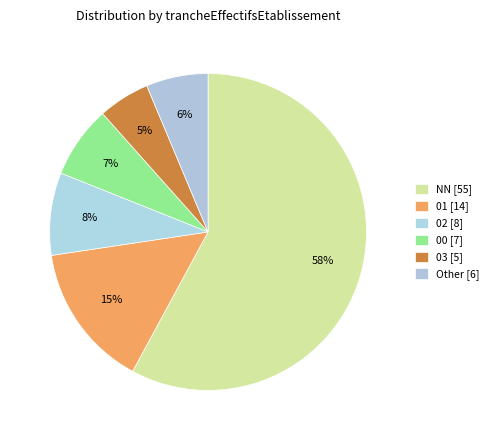

How many slices are in this pie chart?

6